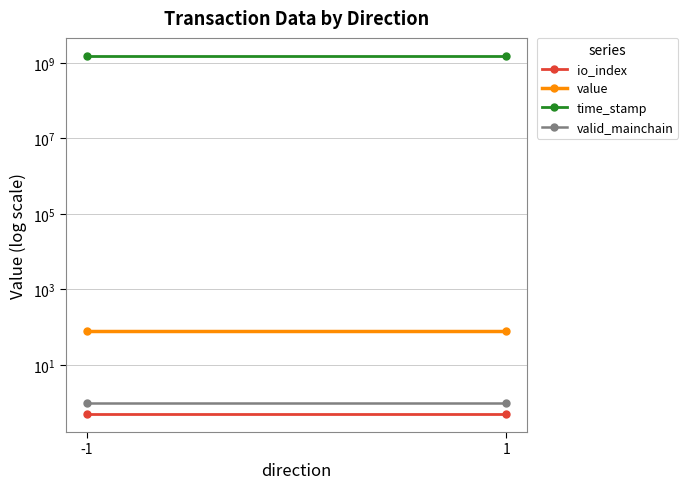

Which series has the largest total across all categories?

time_stamp